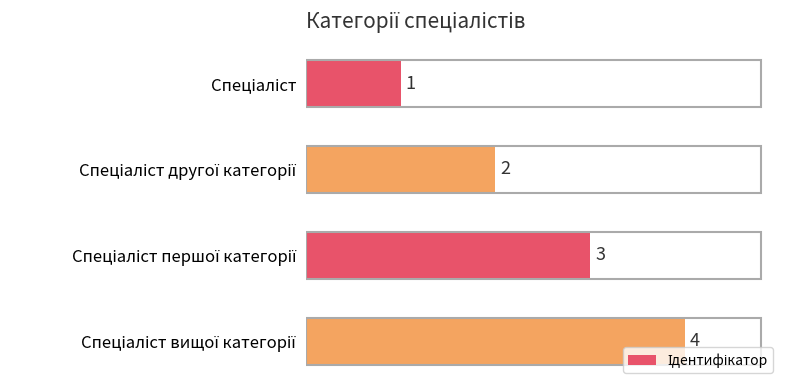

Are the bars grouped side by side (vs. stacked)?

No